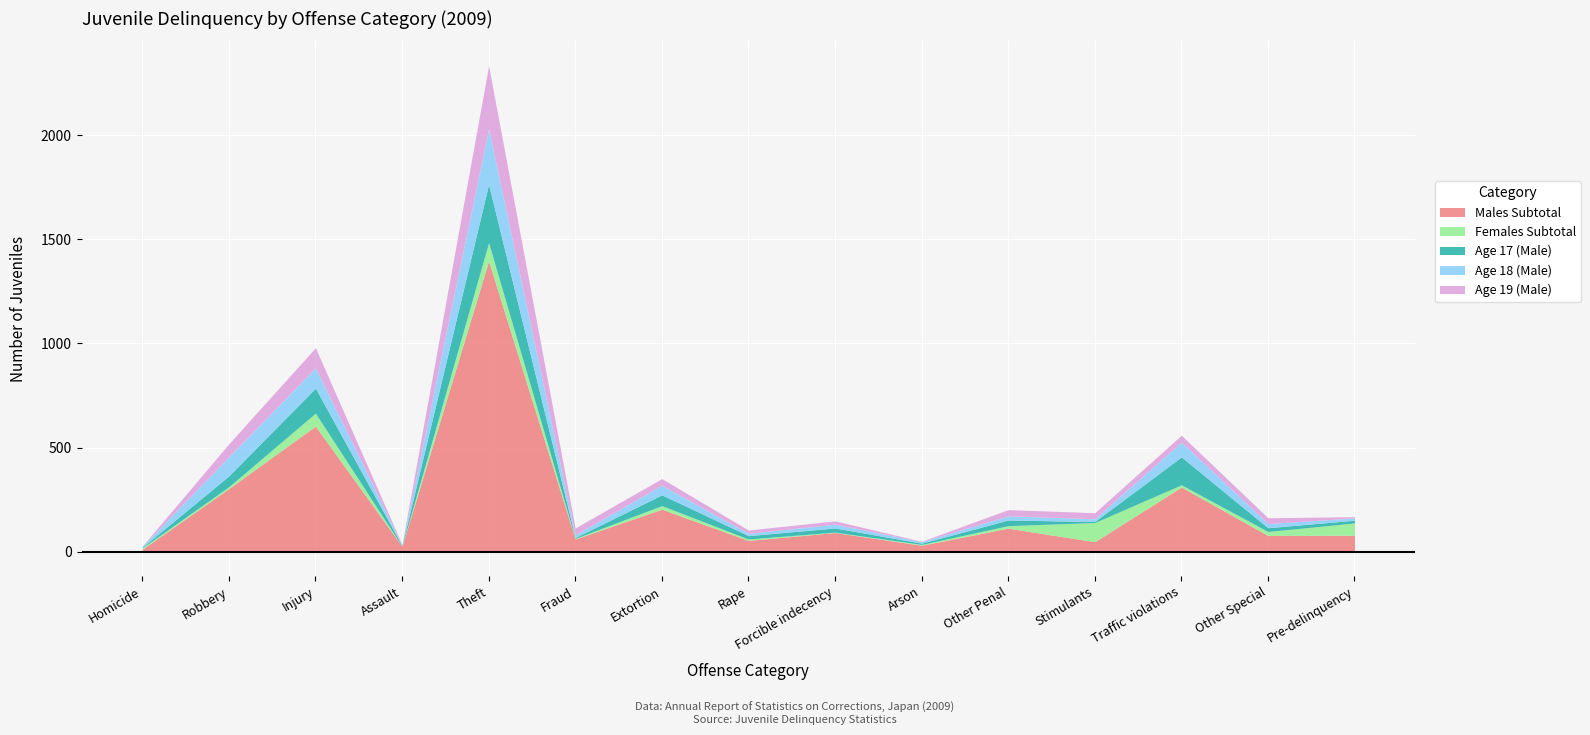

Between Assault and Fraud, which is larger?

Fraud